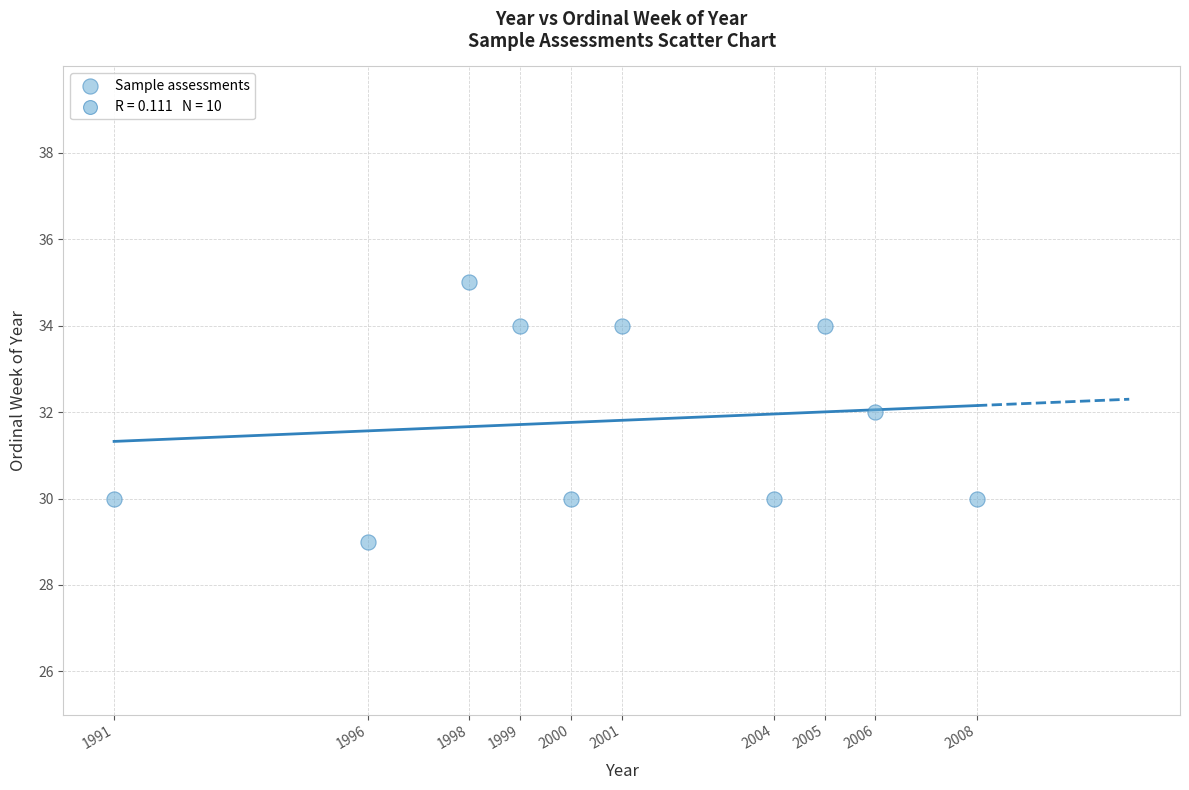

What is the average Y value?

32